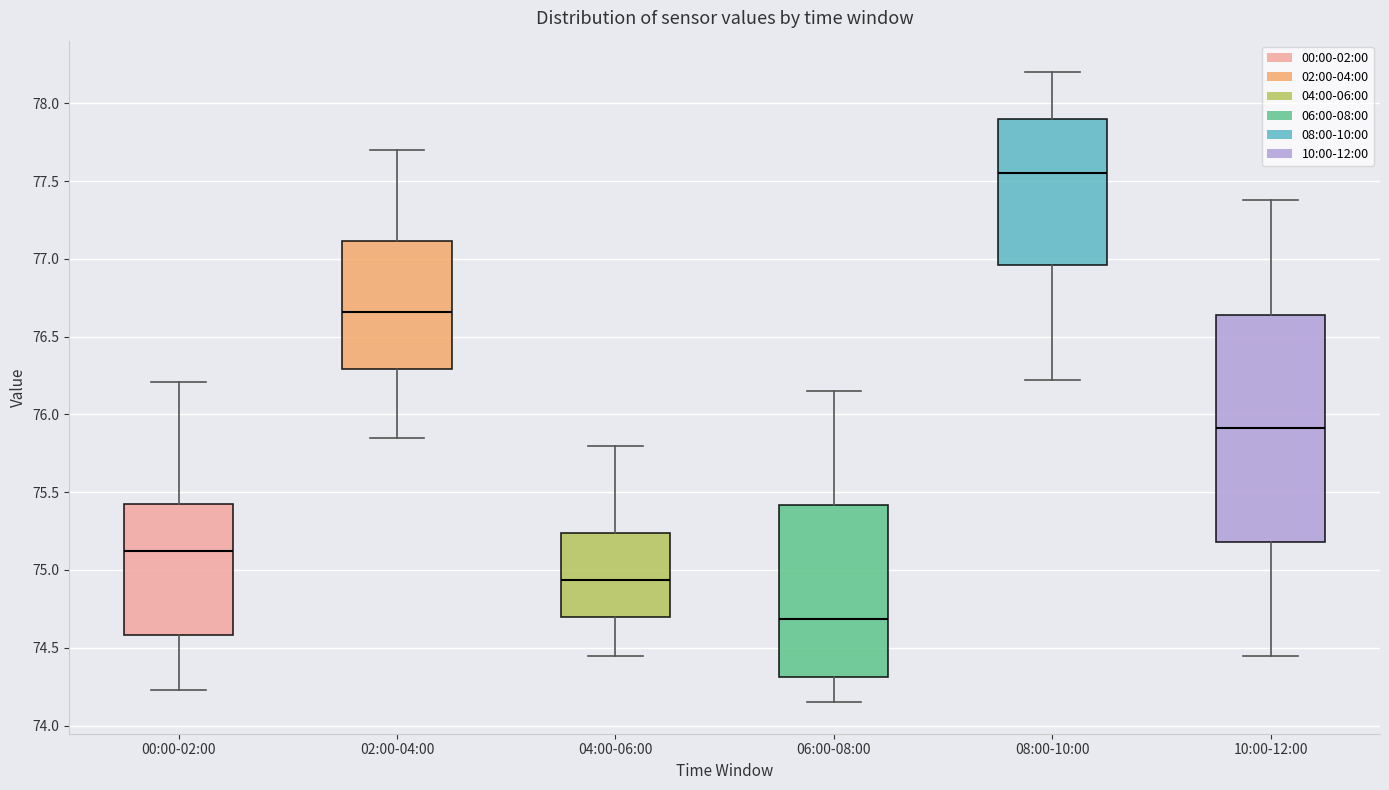

Which box has the highest median line?

08:00-10:00